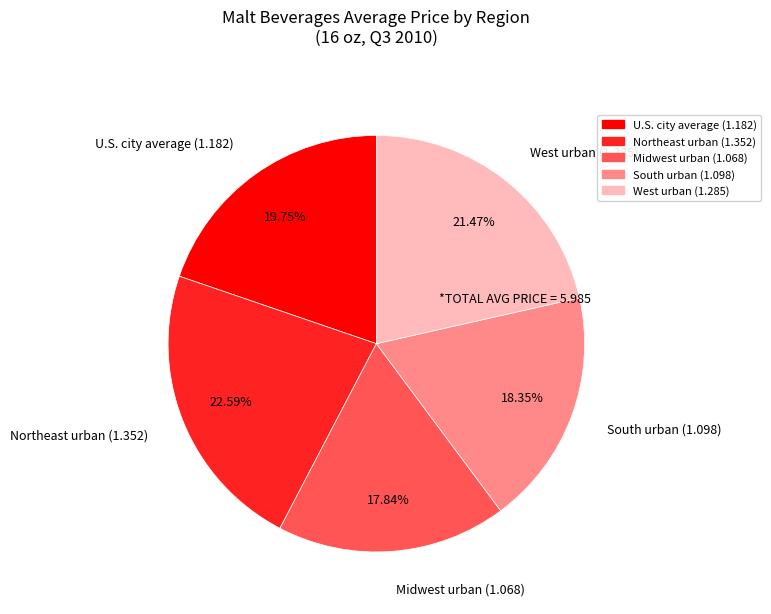

To the nearest percent, what is the difference between the largest and smallest slice percentages?

5%